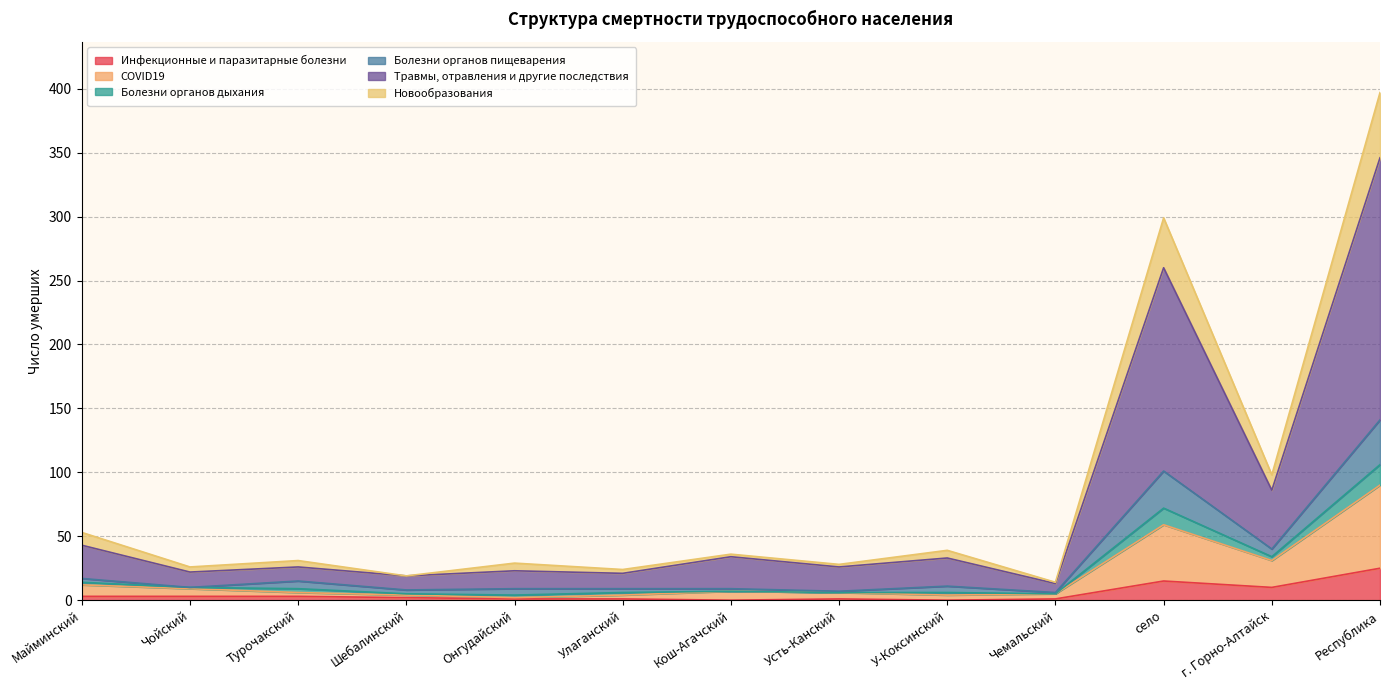

How many lines are shown in the chart?

6